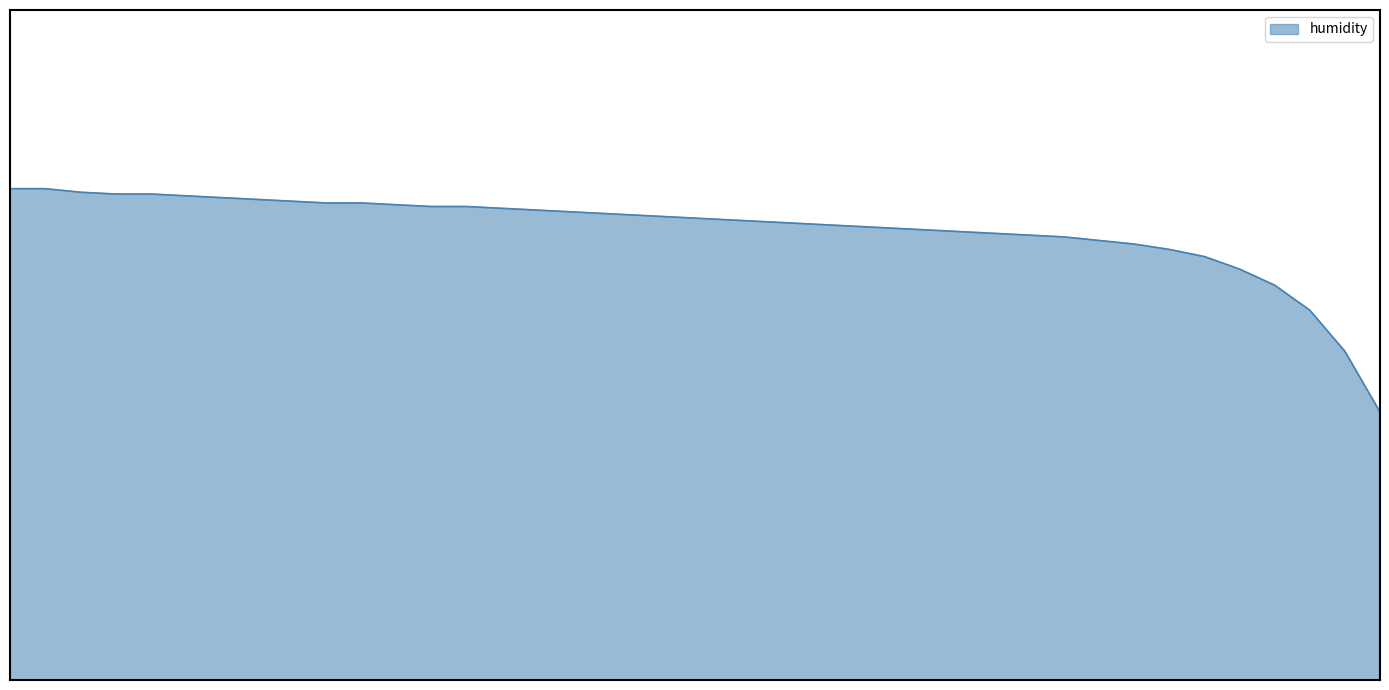

Does the chart display data point markers on the line(s)?

No